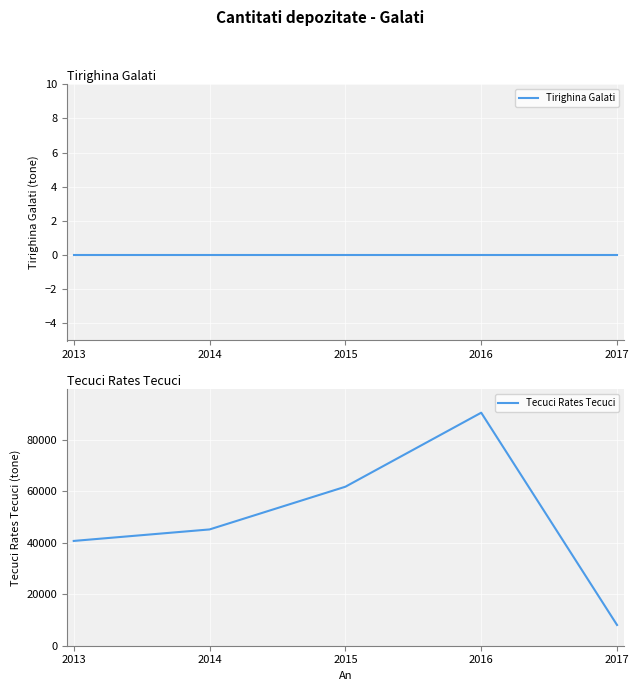

True or false: Tirighina Galati and Tecuci Rates Tecuci intersect in this chart.

False